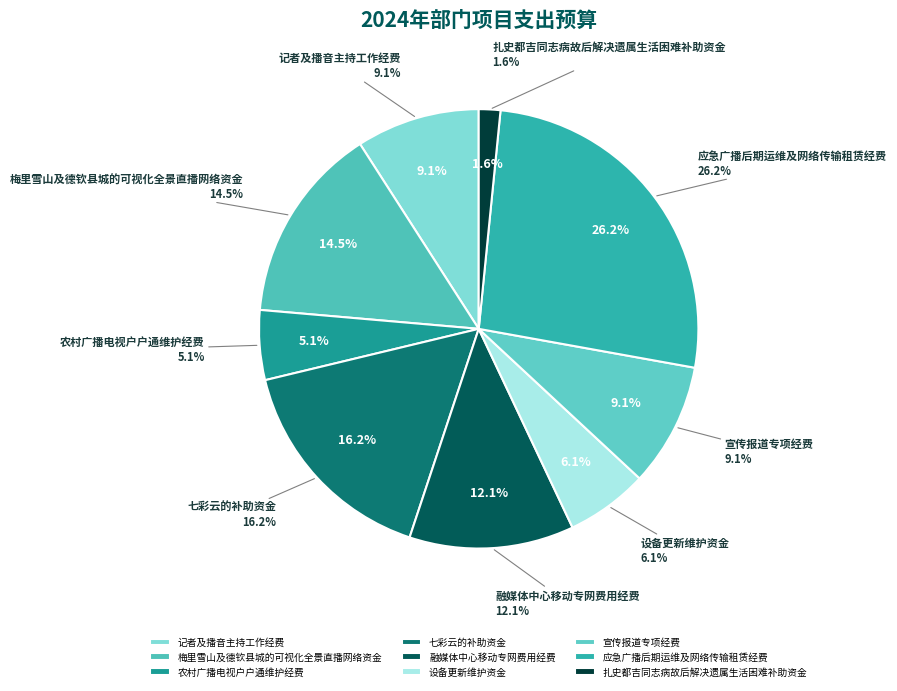

What is the smallest slice in the pie chart?

扎史都吉同志病故后解决遗属生活困难补助资金